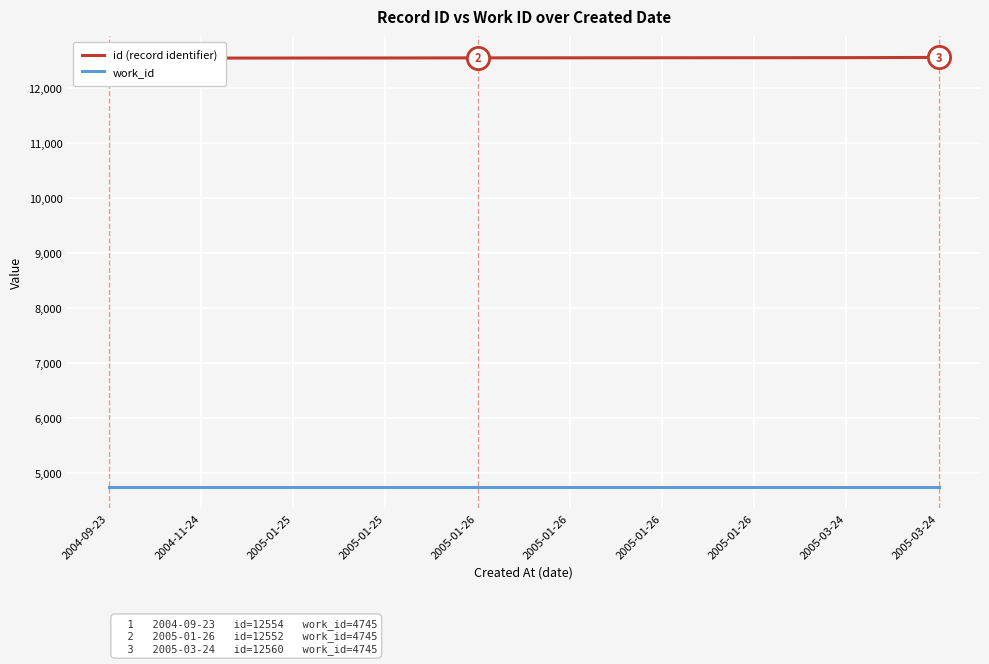

What is the label of the 2nd point from the right?

2005-03-24